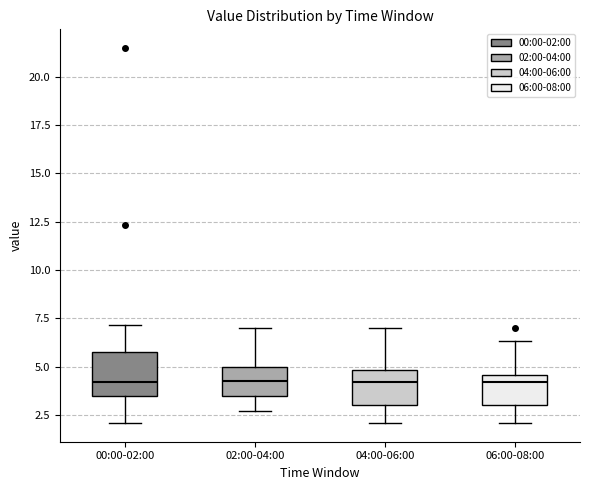

Reading left to right, transcribe this box plot: for each box, give where its median line is, the range the box spans, and where its two whiskers end, as read against the y-axis. The values are not printed on the chart, so give them approximately, as read against the axis.

00:00-02:00: median 4.0, box 3.5 to 6.0, whiskers 2.0 to 7.0
02:00-04:00: median 4.5, box 3.5 to 5.0, whiskers 2.5 to 7.0
04:00-06:00: median 4.0, box 3.0 to 5.0, whiskers 2.0 to 7.0
06:00-08:00: median 4.0, box 3.0 to 4.5, whiskers 2.0 to 6.5